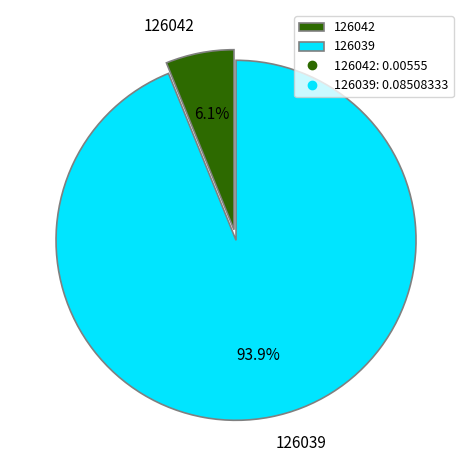

To the nearest percent, what percentage of the pie is 126042?

6%